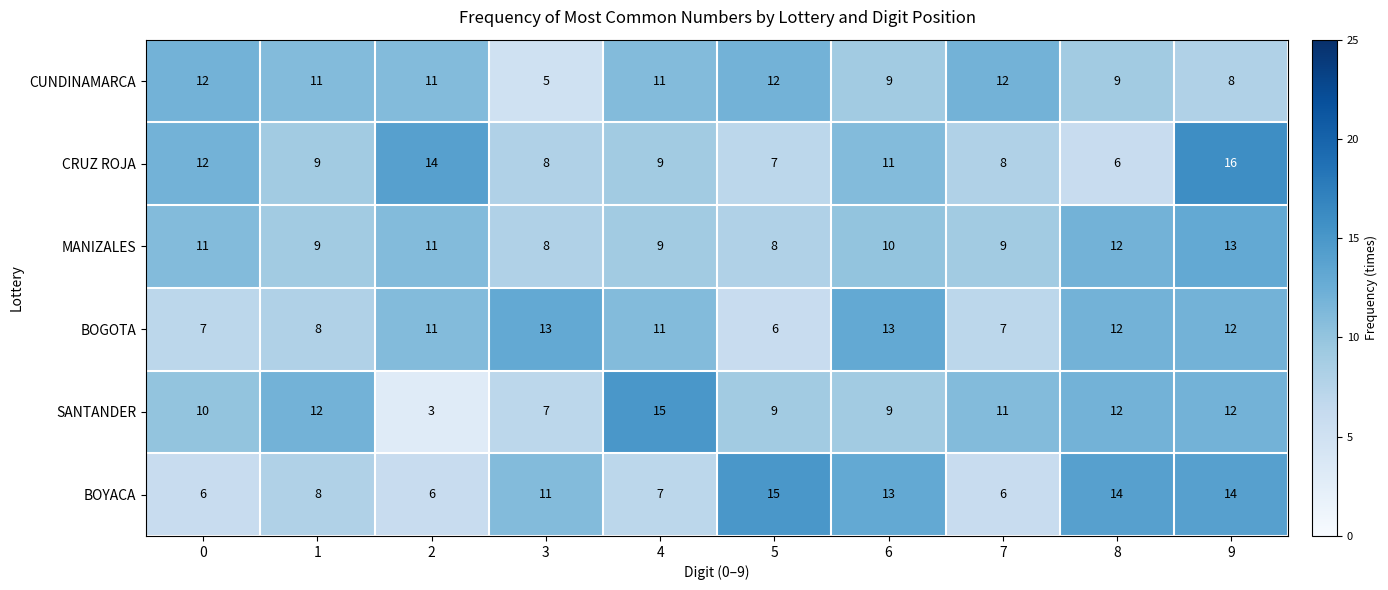

What is the lowest value of the CRUZ ROJA series?

6